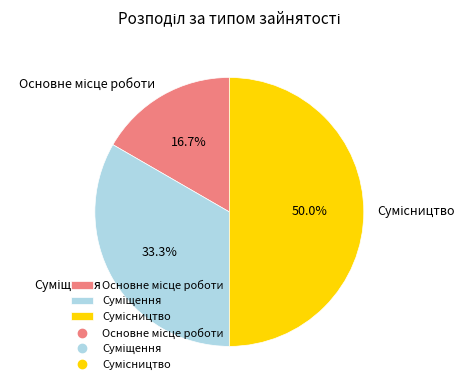

What is the largest slice in the pie chart?

Сумісництво